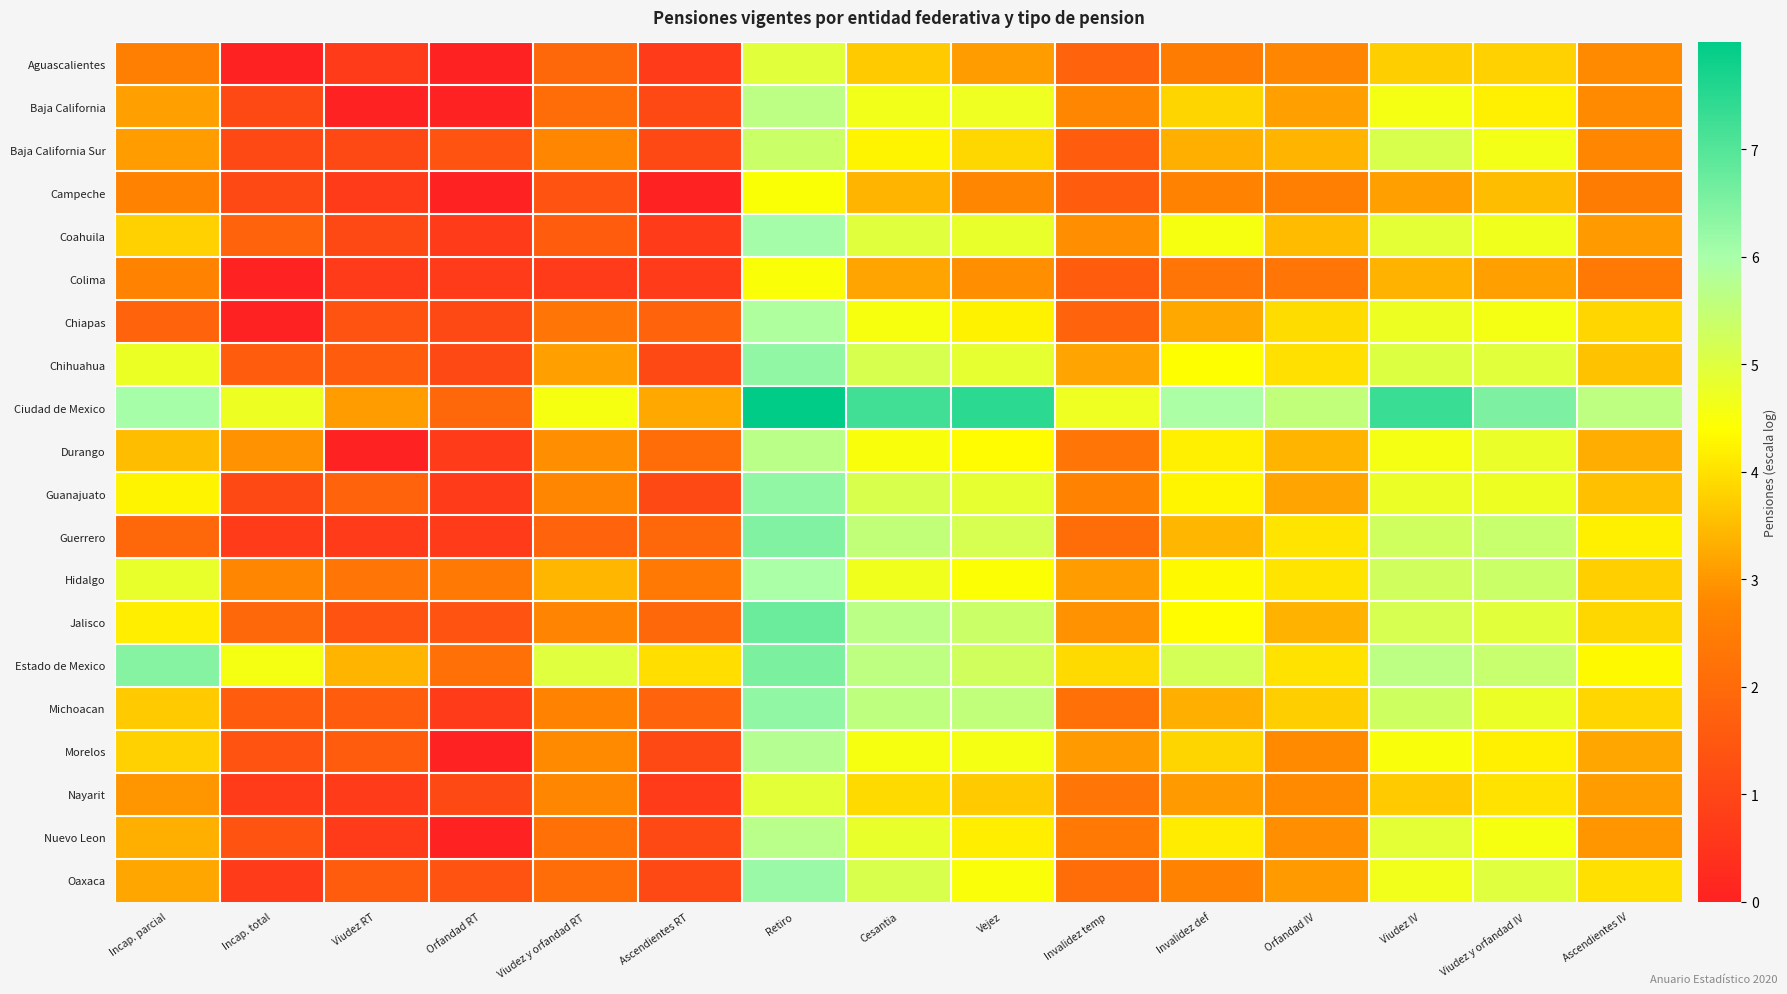

Reading left to right, extract all data points from this chart.

Aguascalientes: Incap. parcial=2.6	Incap. total=0.0	Viudez RT=0.7	Orfandad RT=0.0	Viudez y orfandad RT=1.9	Ascendientes RT=0.7	Retiro=4.9	Cesantia=3.7	Vejez=3.1	Invalidez temp=1.8	Invalidez def=2.5	Orfandad IV=2.8	Viudez IV=3.7	Viudez y orfandad IV=3.8	Ascendientes IV=2.8
Baja California: Incap. parcial=3.1	Incap. total=1.1	Viudez RT=0.0	Orfandad RT=0.0	Viudez y orfandad RT=2.1	Ascendientes RT=1.1	Retiro=5.6	Cesantia=4.6	Vejez=4.7	Invalidez temp=2.8	Invalidez def=3.8	Orfandad IV=3.1	Viudez IV=4.6	Viudez y orfandad IV=4.2	Ascendientes IV=2.8
Baja California Sur: Incap. parcial=3.1	Incap. total=1.1	Viudez RT=1.1	Orfandad RT=1.4	Viudez y orfandad RT=2.8	Ascendientes RT=1.1	Retiro=5.4	Cesantia=4.2	Vejez=3.9	Invalidez temp=1.6	Invalidez def=3.3	Orfandad IV=3.4	Viudez IV=5.1	Viudez y orfandad IV=4.6	Ascendientes IV=2.8
Campeche: Incap. parcial=2.6	Incap. total=1.1	Viudez RT=0.7	Orfandad RT=0.0	Viudez y orfandad RT=1.4	Ascendientes RT=0.0	Retiro=4.5	Cesantia=3.4	Vejez=2.8	Invalidez temp=1.6	Invalidez def=2.6	Orfandad IV=2.6	Viudez IV=3.1	Viudez y orfandad IV=3.5	Ascendientes IV=2.5
Coahuila: Incap. parcial=3.8	Incap. total=1.8	Viudez RT=1.1	Orfandad RT=0.7	Viudez y orfandad RT=1.6	Ascendientes RT=0.7	Retiro=6.0	Cesantia=5.0	Vejez=4.8	Invalidez temp=2.9	Invalidez def=4.5	Orfandad IV=3.5	Viudez IV=4.9	Viudez y orfandad IV=4.7	Ascendientes IV=3.0
Colima: Incap. parcial=2.6	Incap. total=0.0	Viudez RT=0.7	Orfandad RT=0.7	Viudez y orfandad RT=0.7	Ascendientes RT=0.7	Retiro=4.5	Cesantia=3.2	Vejez=2.9	Invalidez temp=1.6	Invalidez def=2.3	Orfandad IV=2.3	Viudez IV=3.4	Viudez y orfandad IV=3.1	Ascendientes IV=2.4
Chiapas: Incap. parcial=1.8	Incap. total=0.0	Viudez RT=1.4	Orfandad RT=1.1	Viudez y orfandad RT=2.3	Ascendientes RT=1.8	Retiro=5.9	Cesantia=4.5	Vejez=4.2	Invalidez temp=1.8	Invalidez def=3.3	Orfandad IV=3.9	Viudez IV=4.7	Viudez y orfandad IV=4.6	Ascendientes IV=3.9
Chihuahua: Incap. parcial=4.7	Incap. total=1.6	Viudez RT=1.6	Orfandad RT=1.1	Viudez y orfandad RT=3.1	Ascendientes RT=1.1	Retiro=6.3	Cesantia=5.1	Vejez=4.8	Invalidez temp=3.2	Invalidez def=4.4	Orfandad IV=4.0	Viudez IV=5.0	Viudez y orfandad IV=4.9	Ascendientes IV=3.6
Ciudad de Mexico: Incap. parcial=6.0	Incap. total=4.7	Viudez RT=3.1	Orfandad RT=1.9	Viudez y orfandad RT=4.6	Ascendientes RT=3.3	Retiro=8.0	Cesantia=7.2	Vejez=7.5	Invalidez temp=4.7	Invalidez def=5.9	Orfandad IV=5.6	Viudez IV=7.3	Viudez y orfandad IV=6.5	Ascendientes IV=5.6
Durango: Incap. parcial=3.5	Incap. total=2.9	Viudez RT=0.0	Orfandad RT=0.7	Viudez y orfandad RT=2.9	Ascendientes RT=2.1	Retiro=5.7	Cesantia=4.5	Vejez=4.3	Invalidez temp=2.3	Invalidez def=4.2	Orfandad IV=3.4	Viudez IV=4.6	Viudez y orfandad IV=4.8	Ascendientes IV=3.3
Guanajuato: Incap. parcial=4.2	Incap. total=1.1	Viudez RT=1.8	Orfandad RT=0.7	Viudez y orfandad RT=2.8	Ascendientes RT=1.1	Retiro=6.3	Cesantia=5.1	Vejez=4.9	Invalidez temp=2.6	Invalidez def=4.3	Orfandad IV=3.2	Viudez IV=4.8	Viudez y orfandad IV=4.7	Ascendientes IV=3.6
Guerrero: Incap. parcial=1.9	Incap. total=0.7	Viudez RT=0.7	Orfandad RT=0.7	Viudez y orfandad RT=1.8	Ascendientes RT=1.9	Retiro=6.5	Cesantia=5.5	Vejez=5.2	Invalidez temp=2.1	Invalidez def=3.4	Orfandad IV=4.0	Viudez IV=5.3	Viudez y orfandad IV=5.4	Ascendientes IV=4.2
Hidalgo: Incap. parcial=4.8	Incap. total=2.8	Viudez RT=2.3	Orfandad RT=2.4	Viudez y orfandad RT=3.4	Ascendientes RT=2.4	Retiro=6.0	Cesantia=4.7	Vejez=4.4	Invalidez temp=3.1	Invalidez def=4.3	Orfandad IV=4.0	Viudez IV=5.3	Viudez y orfandad IV=5.4	Ascendientes IV=3.8
Jalisco: Incap. parcial=4.2	Incap. total=1.9	Viudez RT=1.4	Orfandad RT=1.4	Viudez y orfandad RT=2.7	Ascendientes RT=1.9	Retiro=6.7	Cesantia=5.7	Vejez=5.4	Invalidez temp=2.9	Invalidez def=4.4	Orfandad IV=3.4	Viudez IV=5.2	Viudez y orfandad IV=4.9	Ascendientes IV=3.9
Estado de Mexico: Incap. parcial=6.4	Incap. total=4.6	Viudez RT=3.4	Orfandad RT=2.2	Viudez y orfandad RT=5.0	Ascendientes RT=4.0	Retiro=6.5	Cesantia=5.6	Vejez=5.3	Invalidez temp=3.9	Invalidez def=5.2	Orfandad IV=4.0	Viudez IV=5.6	Viudez y orfandad IV=5.4	Ascendientes IV=4.3
Michoacan: Incap. parcial=3.7	Incap. total=1.6	Viudez RT=1.6	Orfandad RT=0.7	Viudez y orfandad RT=2.6	Ascendientes RT=1.8	Retiro=6.3	Cesantia=5.6	Vejez=5.6	Invalidez temp=2.2	Invalidez def=3.3	Orfandad IV=3.7	Viudez IV=5.3	Viudez y orfandad IV=4.8	Ascendientes IV=3.9
Morelos: Incap. parcial=3.8	Incap. total=1.4	Viudez RT=1.6	Orfandad RT=0.0	Viudez y orfandad RT=2.8	Ascendientes RT=1.1	Retiro=5.8	Cesantia=4.6	Vejez=4.6	Invalidez temp=3.0	Invalidez def=3.8	Orfandad IV=2.8	Viudez IV=4.5	Viudez y orfandad IV=4.2	Ascendientes IV=3.2
Nayarit: Incap. parcial=3.0	Incap. total=0.7	Viudez RT=0.7	Orfandad RT=1.1	Viudez y orfandad RT=2.8	Ascendientes RT=0.7	Retiro=4.9	Cesantia=3.9	Vejez=3.7	Invalidez temp=2.3	Invalidez def=3.0	Orfandad IV=2.8	Viudez IV=3.7	Viudez y orfandad IV=4.0	Ascendientes IV=3.1
Nuevo Leon: Incap. parcial=3.3	Incap. total=1.4	Viudez RT=0.7	Orfandad RT=0.0	Viudez y orfandad RT=2.2	Ascendientes RT=1.1	Retiro=5.7	Cesantia=4.8	Vejez=4.2	Invalidez temp=2.4	Invalidez def=4.1	Orfandad IV=2.9	Viudez IV=4.9	Viudez y orfandad IV=4.6	Ascendientes IV=3.0
Oaxaca: Incap. parcial=3.2	Incap. total=0.7	Viudez RT=1.6	Orfandad RT=1.4	Viudez y orfandad RT=2.1	Ascendientes RT=1.1	Retiro=6.2	Cesantia=5.1	Vejez=4.5	Invalidez temp=2.1	Invalidez def=2.6	Orfandad IV=3.0	Viudez IV=4.6	Viudez y orfandad IV=5.0	Ascendientes IV=4.0